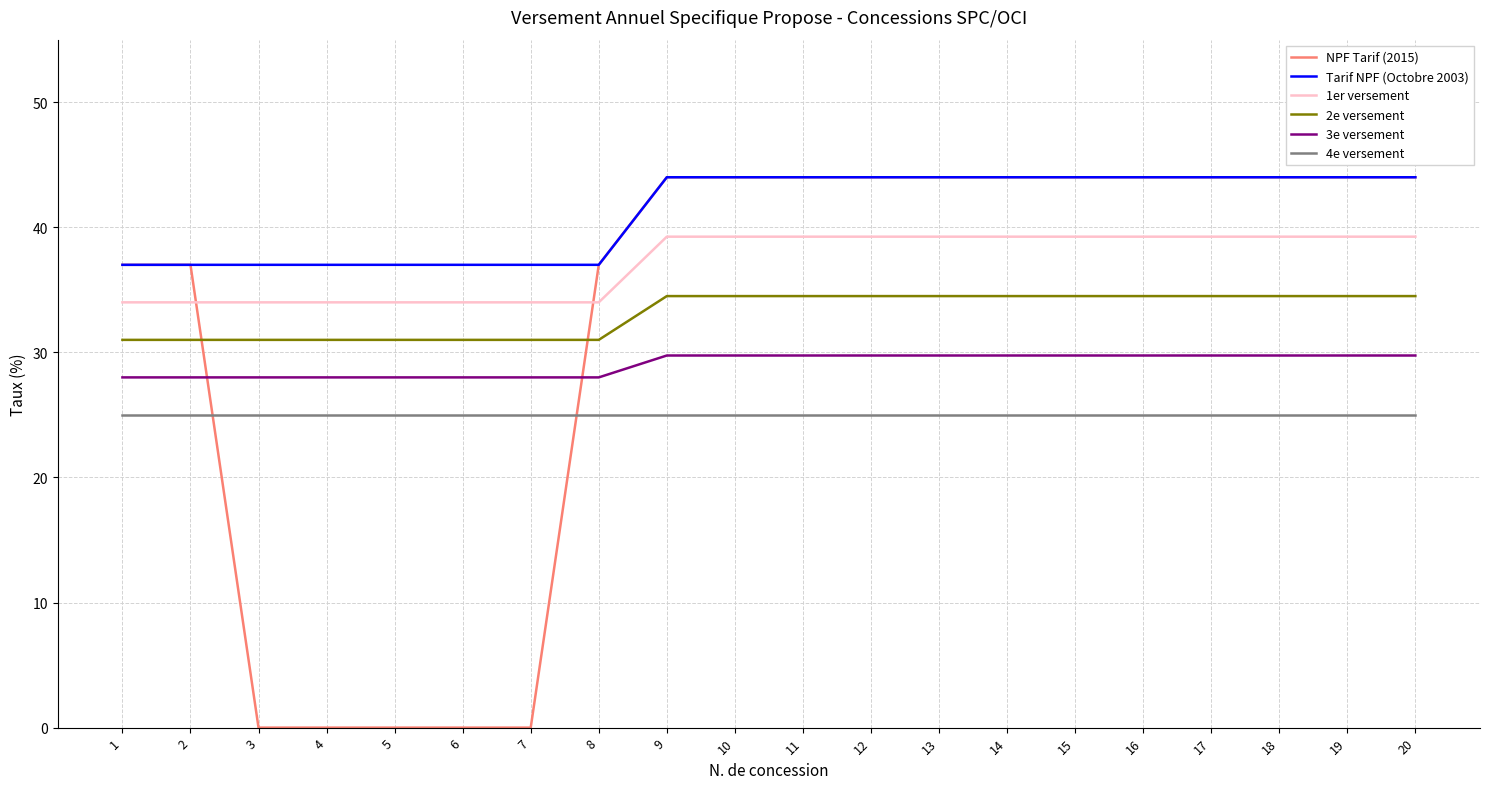

True or false: 3e versement and 4e versement intersect in this chart.

False